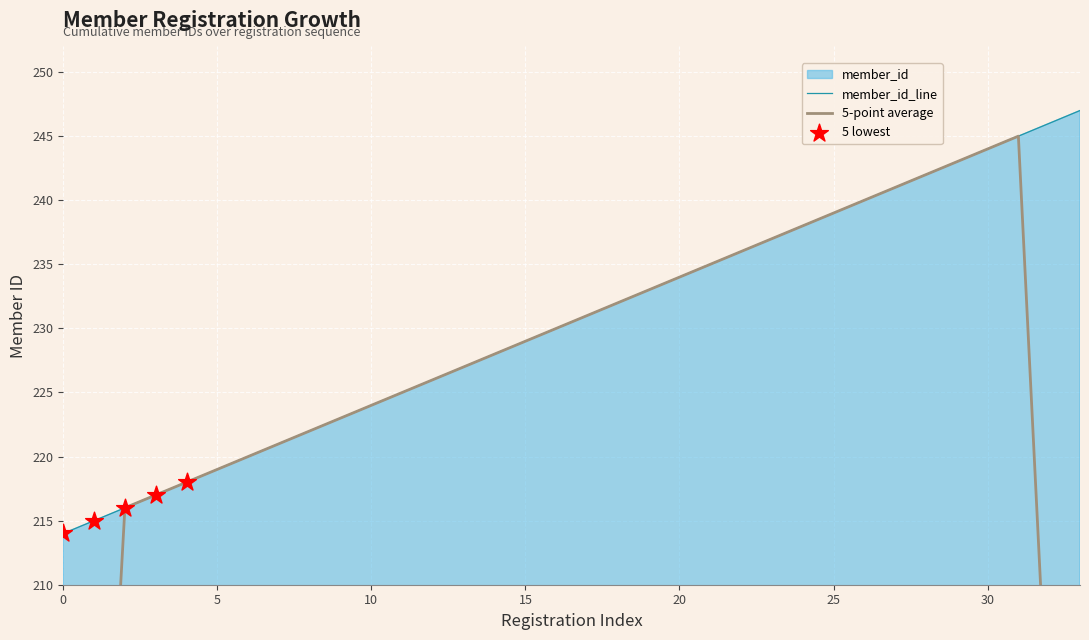

What is the highest value of the member_id_line series?

247